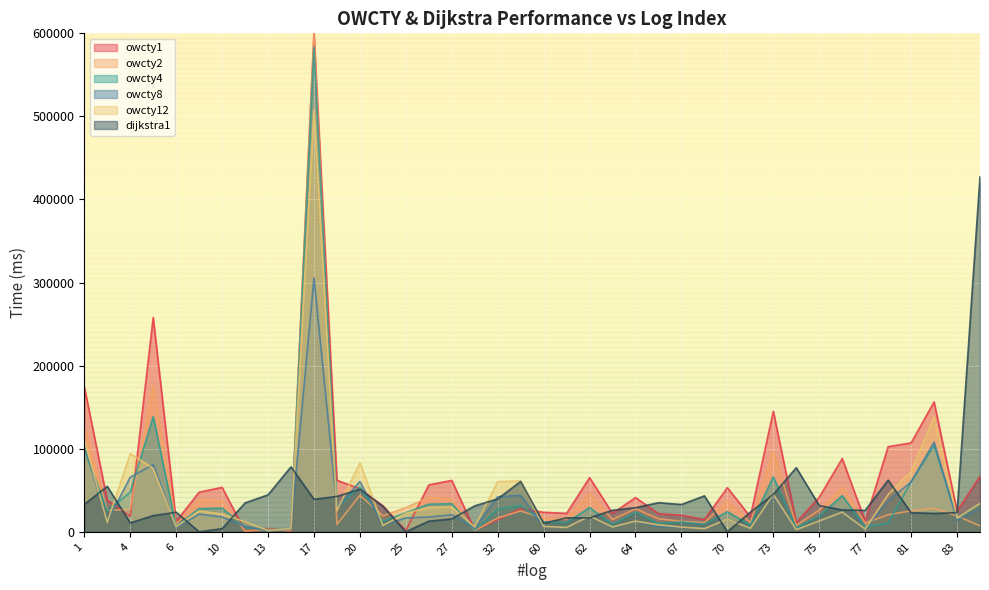

True or false: owcty2 has more than 1 interior local peaks.

True